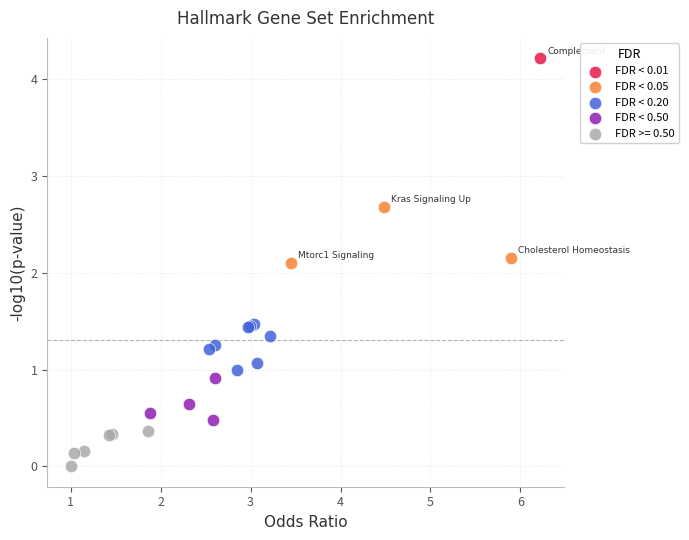

What are all the series names shown in the legend?

FDR < 0.01, FDR < 0.05, FDR < 0.20, FDR < 0.50, FDR >= 0.50